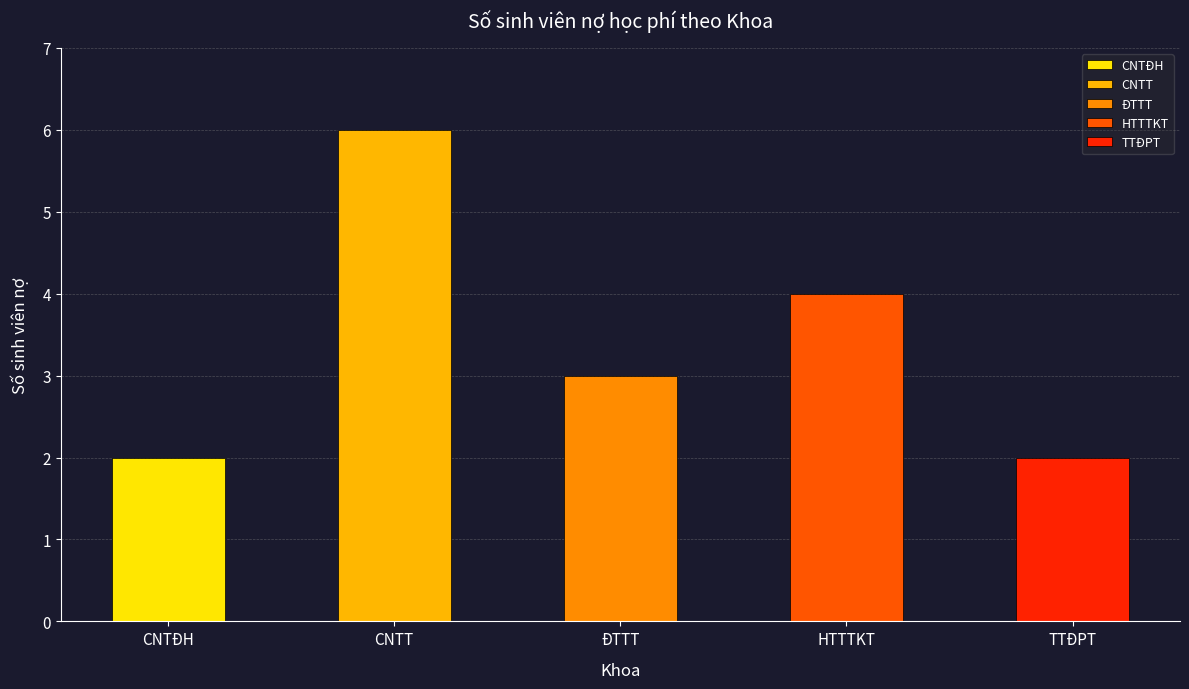

At which label does the data first exceed 3?

CNTT